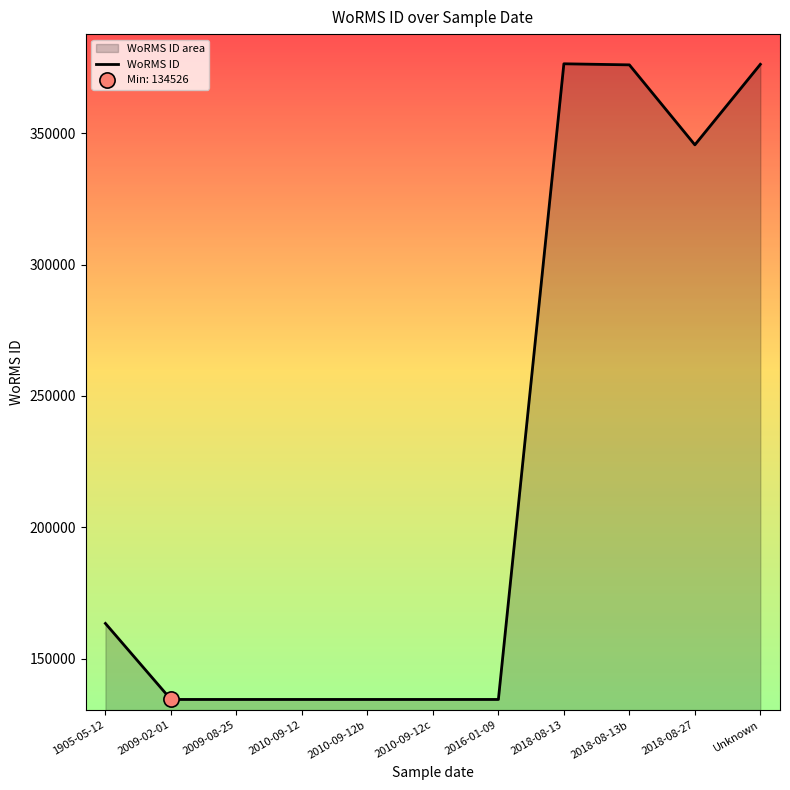

What is the change in value from 2009-08-25 to 2018-08-13b?

+241425